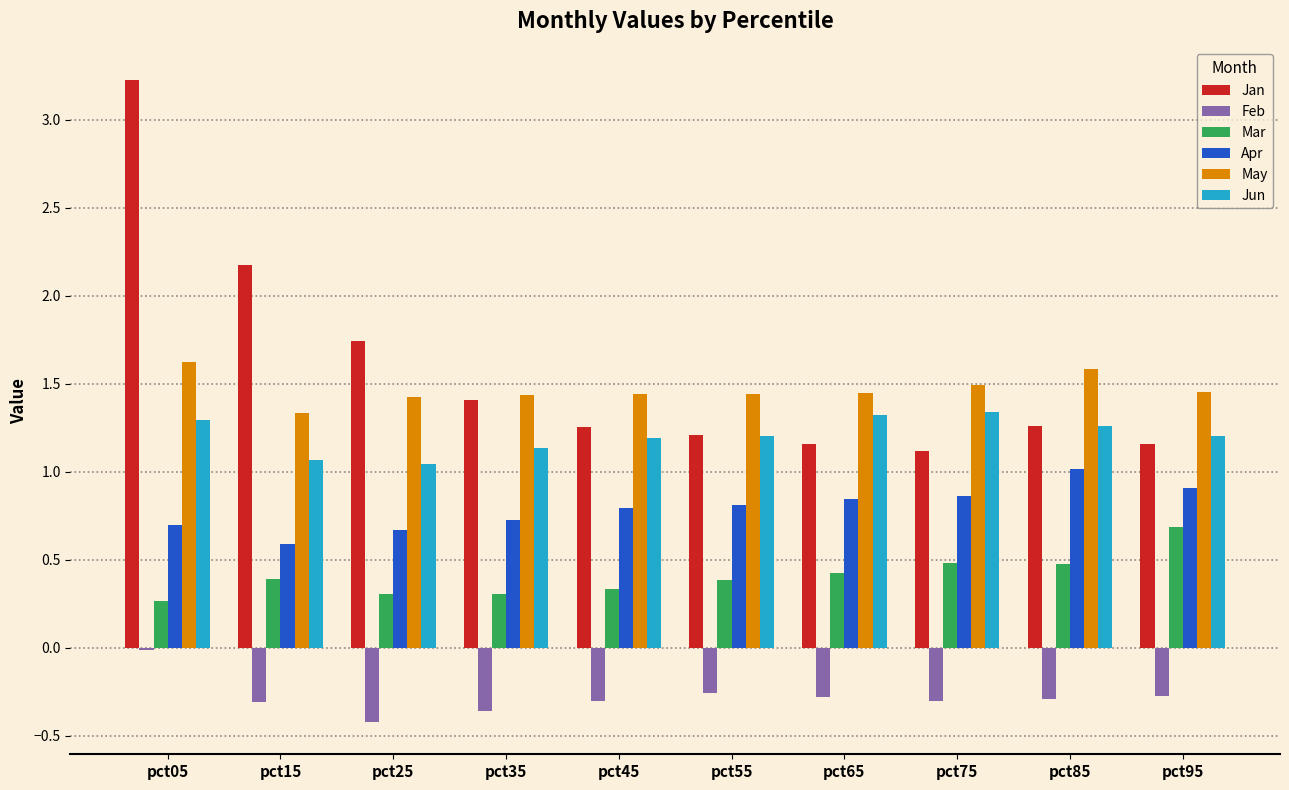

How many bars are there in each group?

6